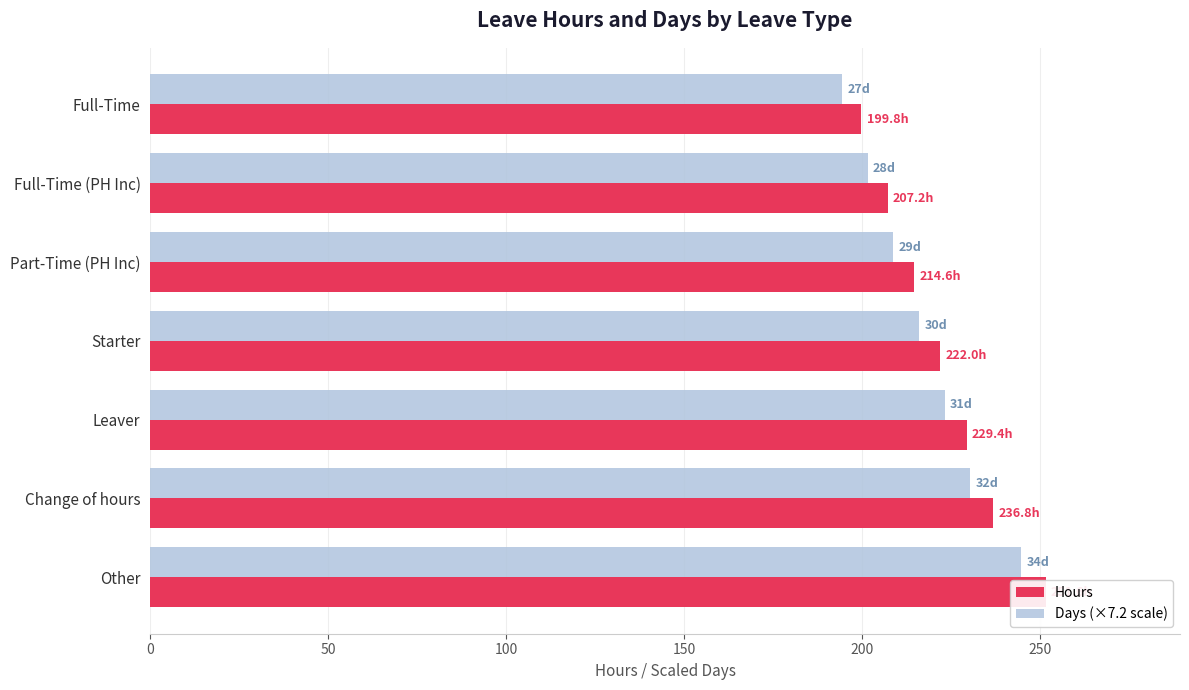

Which has a higher value, Other or Full-Time?

Other